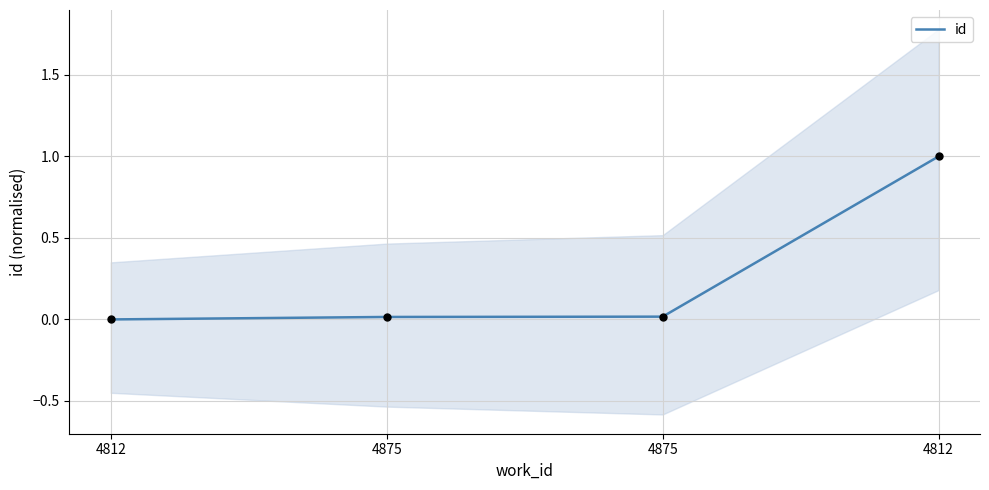

Between 4812 and 4812, which is larger?

4812